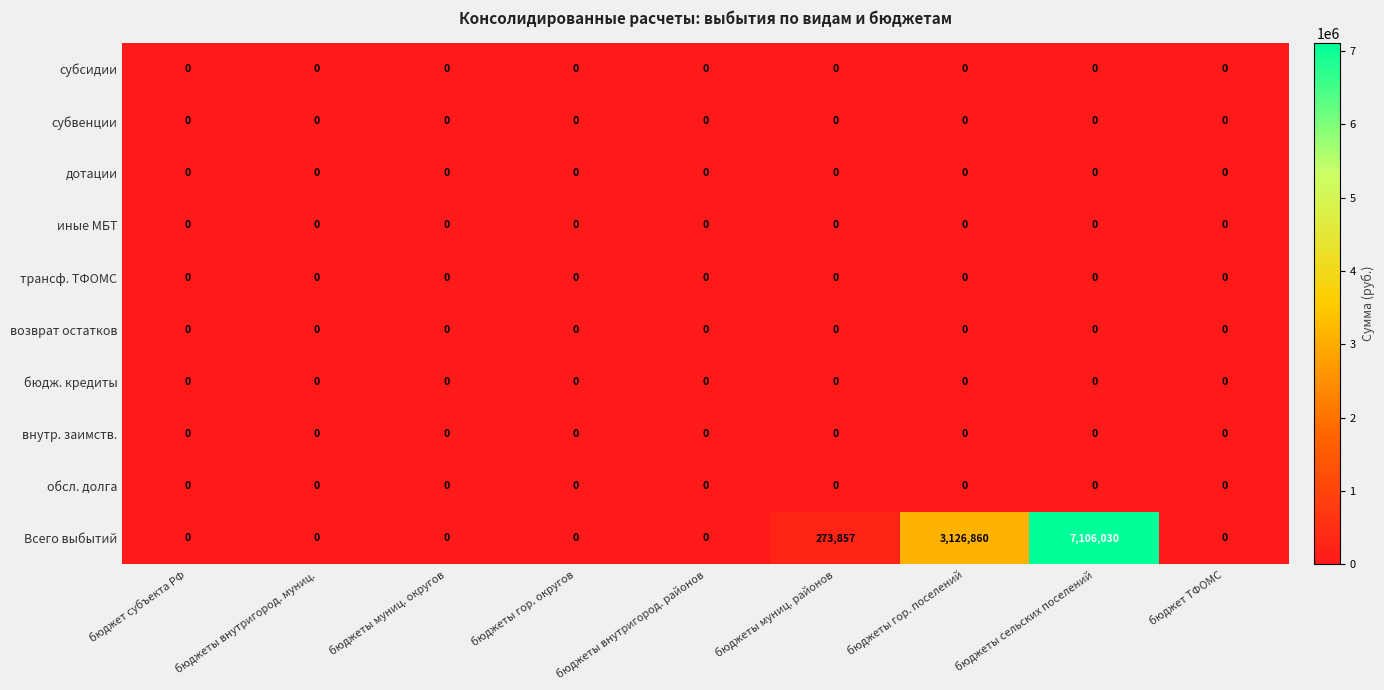

How many distinct data groups are displayed?

10